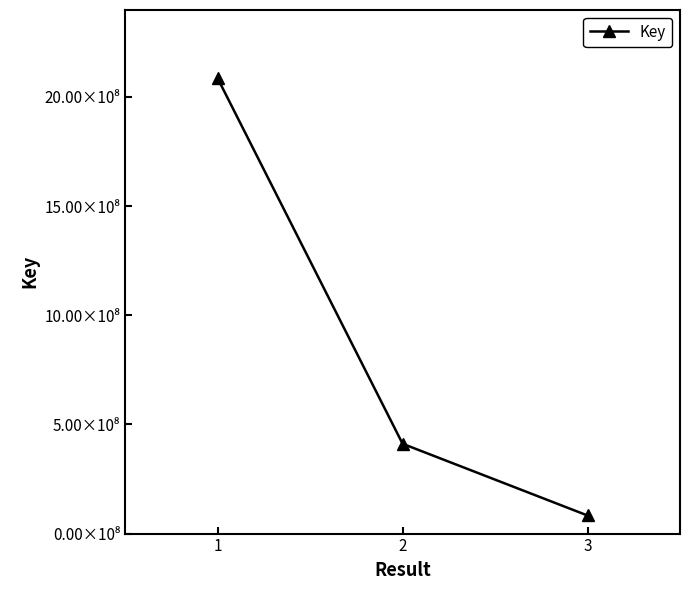

True or false: the data shows 82852071 at 3.

True